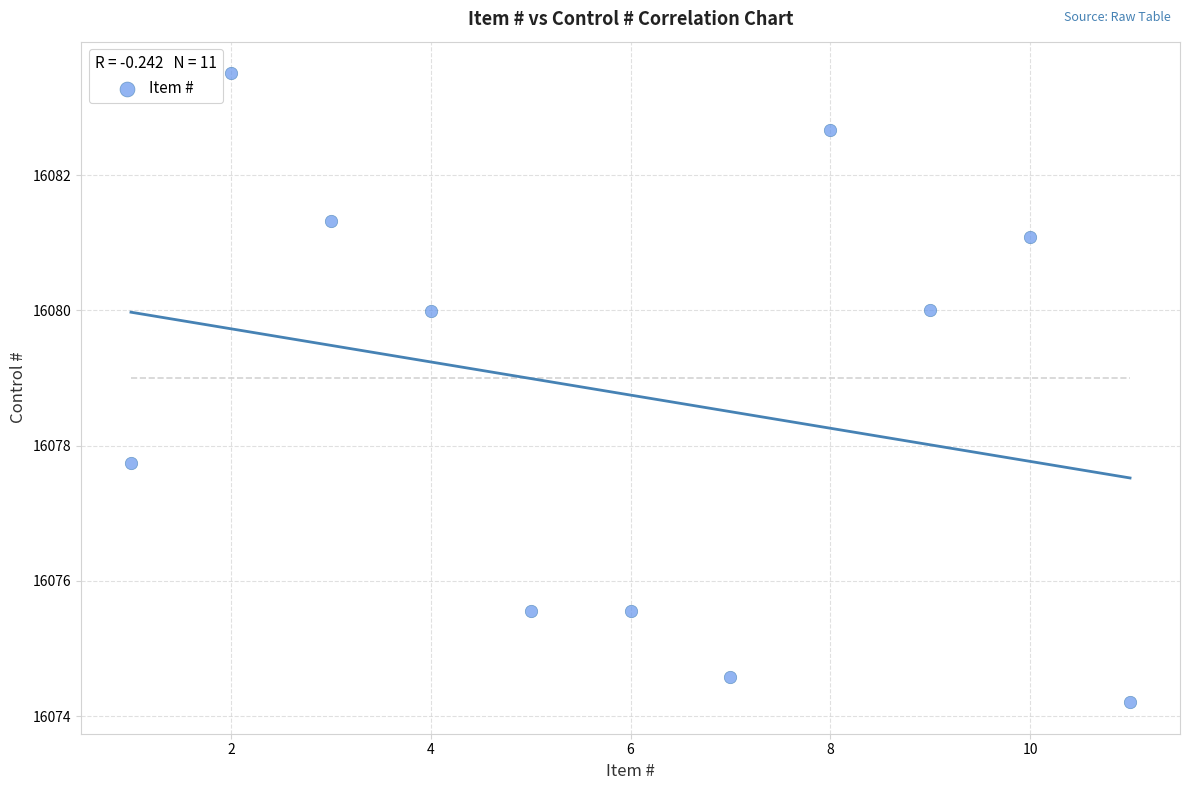

What is the average X value?

6.0